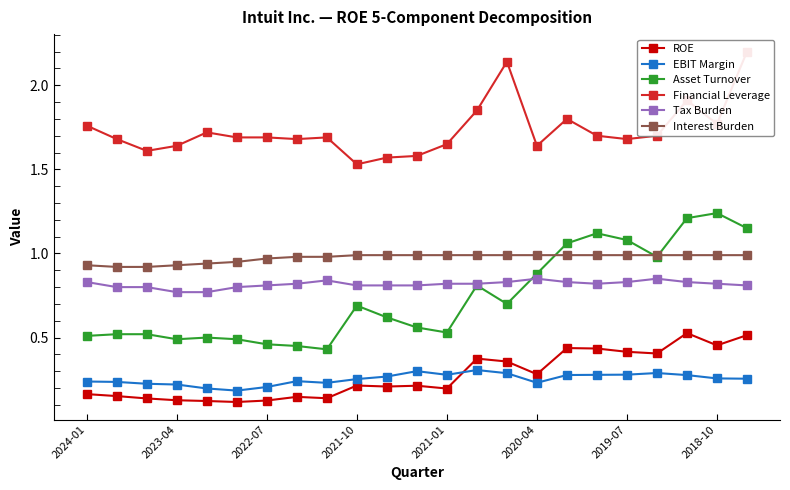

True or false: ROE and Asset Turnover cross at least once.

False